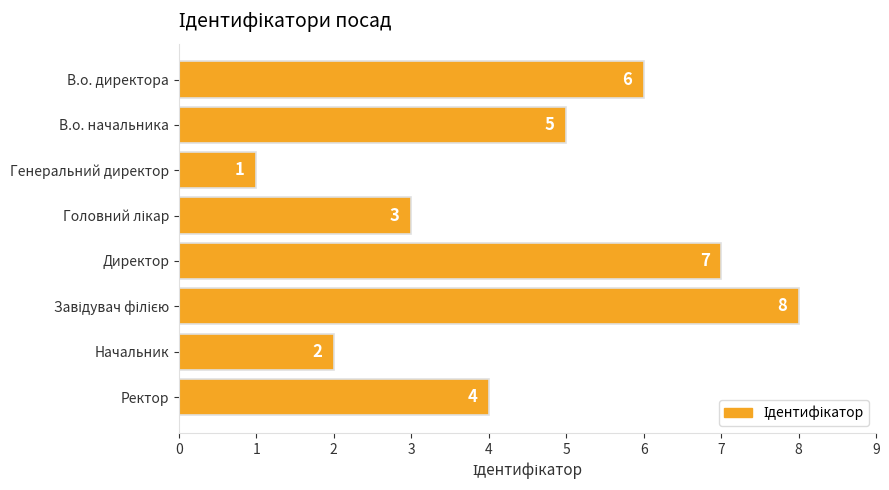

Where is the data nearest to the value 4?

Ректор